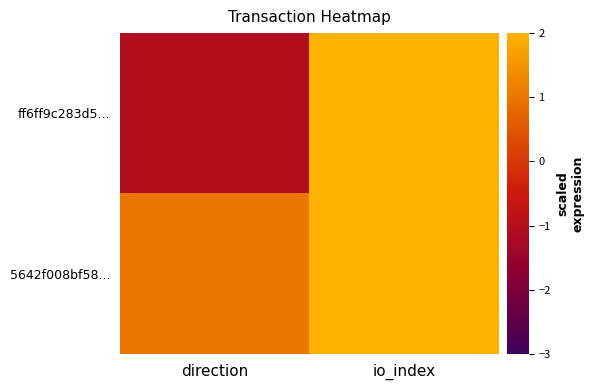

Reading left to right, what are all the values shown in this chart?

ff6ff9c283d5...: direction=-1	io_index=26
5642f008bf58...: direction=1	io_index=3